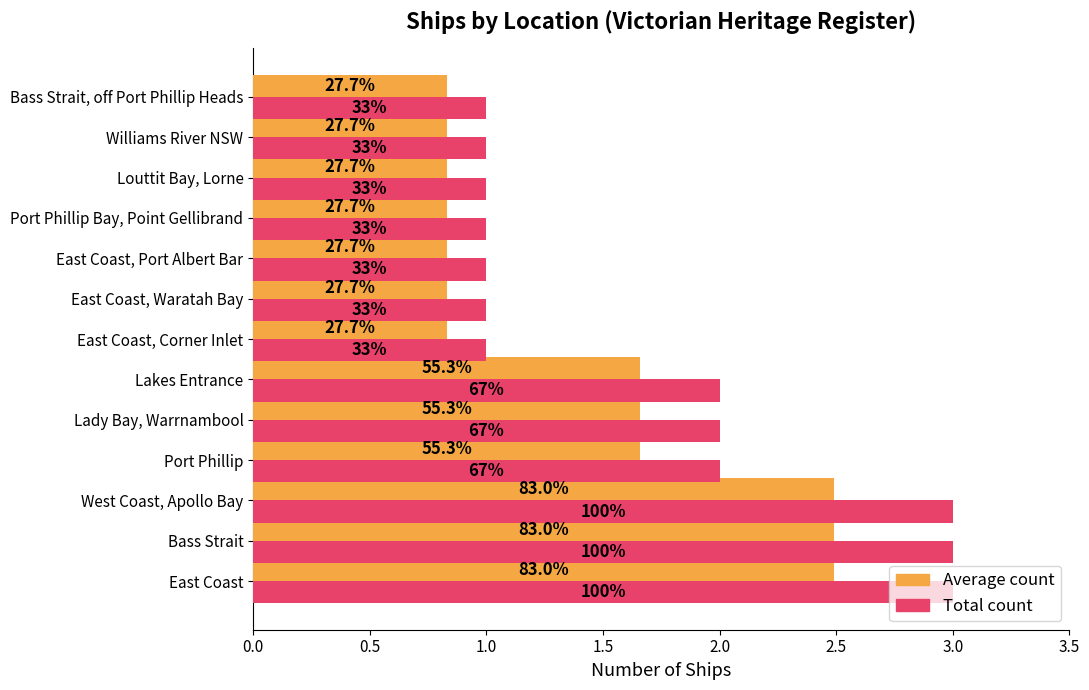

What is the difference between the maximum and minimum values in the Total count series?

2.0